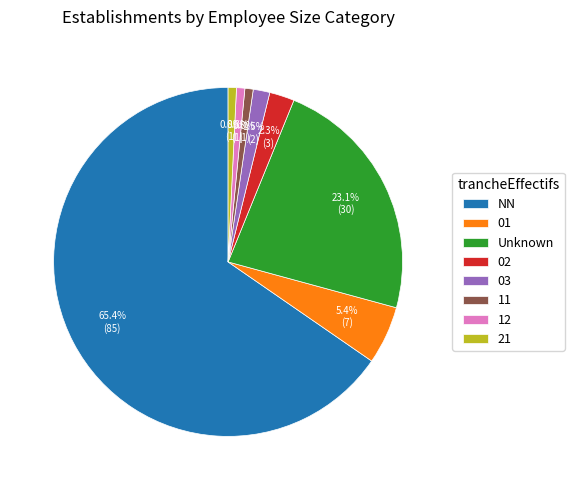

To the nearest percent, what portion does 11 represent?

1%